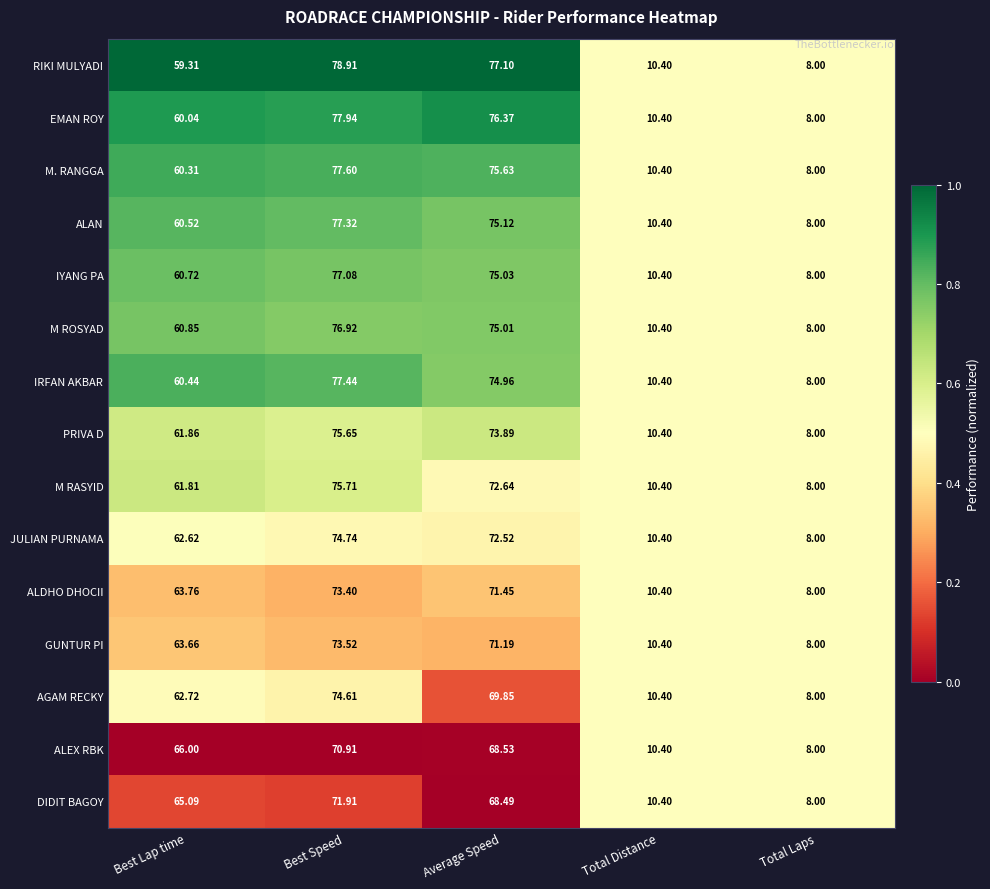

Rank the series by their maximum value, from lowest to highest.

ALEX RBK, DIDIT BAGOY, ALDHO DHOCII, GUNTUR PI, AGAM RECKY, JULIAN PURNAMA, PRIVA D, M RASYID, M ROSYAD, IYANG PA, ALAN, IRFAN AKBAR, M. RANGGA, EMAN ROY, RIKI MULYADI